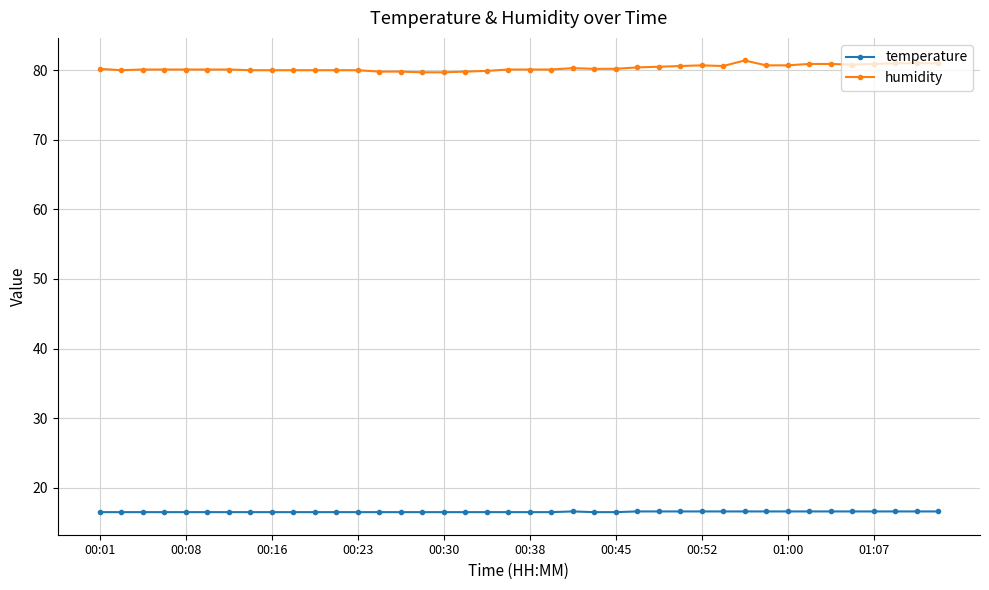

Count the number of categories in the chart.

40